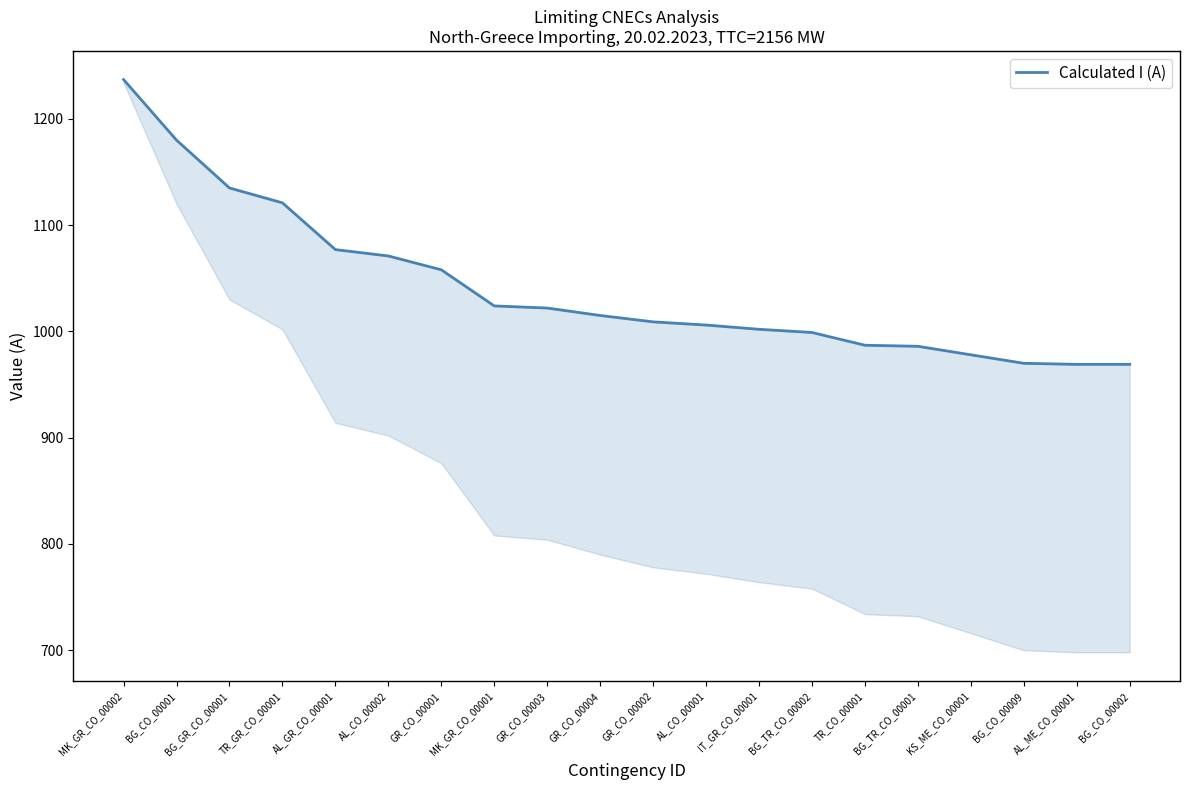

Reading left to right, list all the values displayed in this chart.

MK_GR_CO_00002=1237	BG_CO_00001=1180	BG_GR_CO_00001=1135	TR_GR_CO_00001=1121	AL_GR_CO_00001=1077	AL_CO_00002=1071	GR_CO_00001=1058	MK_GR_CO_00001=1024	GR_CO_00003=1022	GR_CO_00004=1015	GR_CO_00002=1009	AL_CO_00001=1006	IT_GR_CO_00001=1002	BG_TR_CO_00002=999	TR_CO_00001=987	BG_TR_CO_00001=986	KS_ME_CO_00001=978	BG_CO_00009=970	AL_ME_CO_00001=969	BG_CO_00002=969